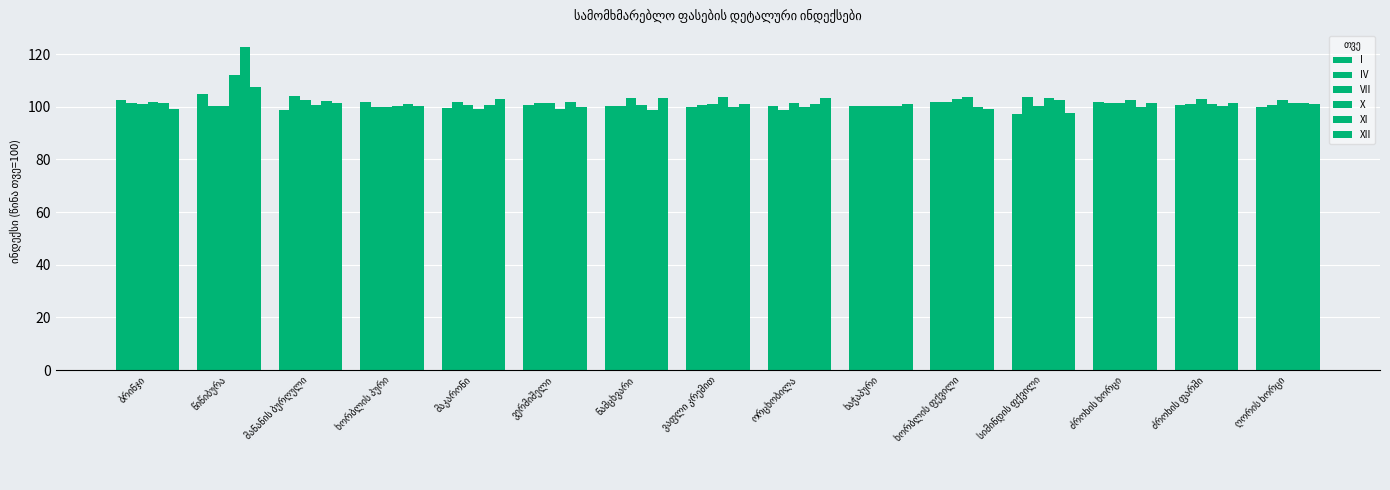

Rank the series by their maximum value, from highest to lowest.

XI, X, XII, I, IV, VII